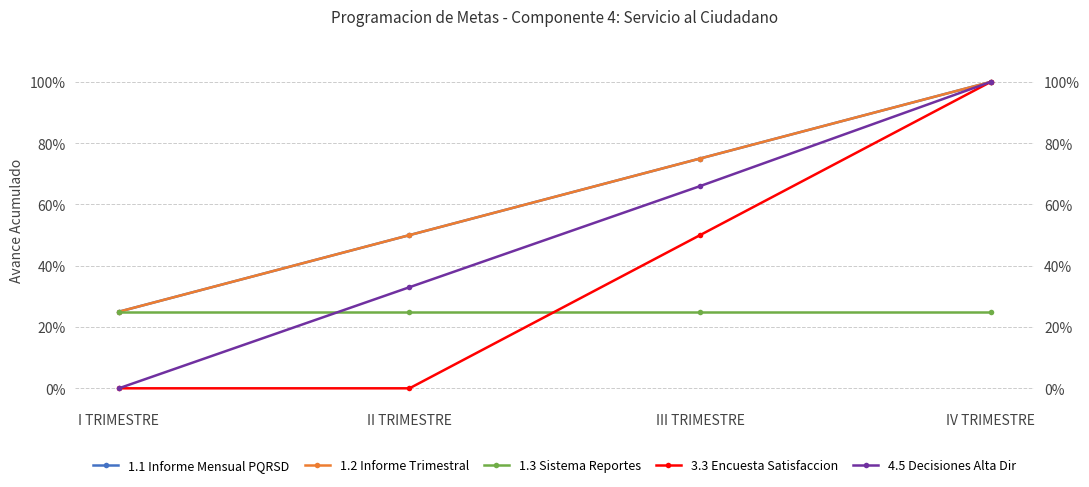

Is it true that 1.1 Informe Mensual PQRSD equals 0.4 at III TRIMESTRE?

False